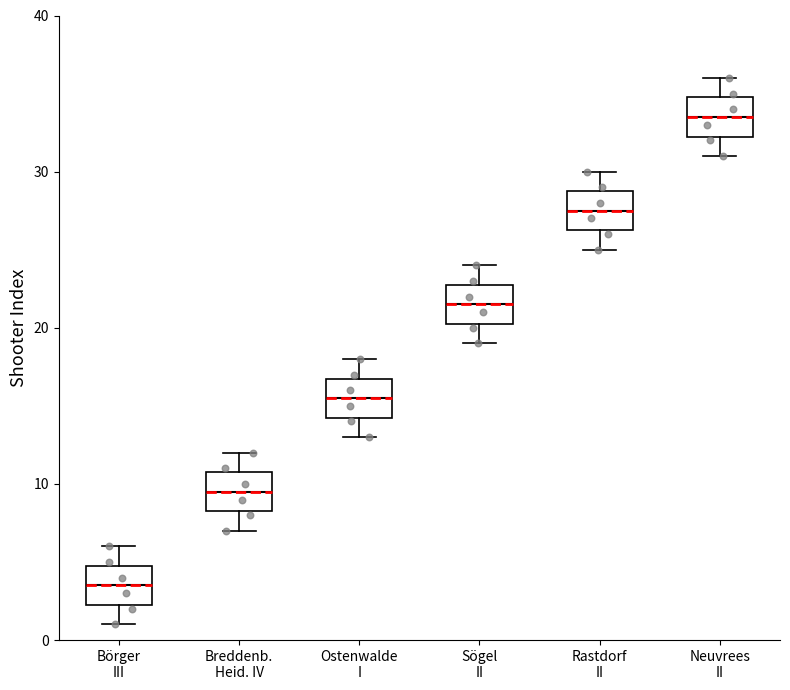

Reading left to right, read every box against the y-axis: the position of its median line, the range the box covers, and the ends of its whiskers. The values are not printed on the chart, so give them approximately, as read against the axis.

Börger III: median 4, box 2 to 5, whiskers 1 to 6
Breddenb. Heid. IV: median 10, box 8 to 11, whiskers 7 to 12
Ostenwalde I: median 16, box 14 to 17, whiskers 13 to 18
Sögel II: median 22, box 20 to 23, whiskers 19 to 24
Rastdorf II: median 28, box 26 to 29, whiskers 25 to 30
Neuvrees II: median 34, box 32 to 35, whiskers 31 to 36